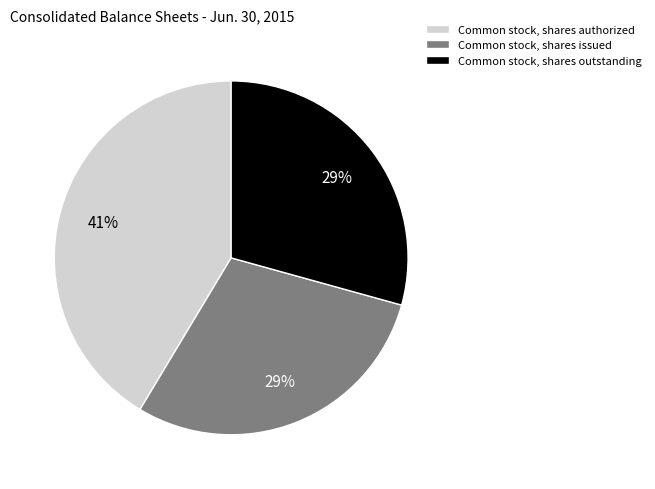

To the nearest percent, what is the difference between the largest and smallest slice percentages?

12%